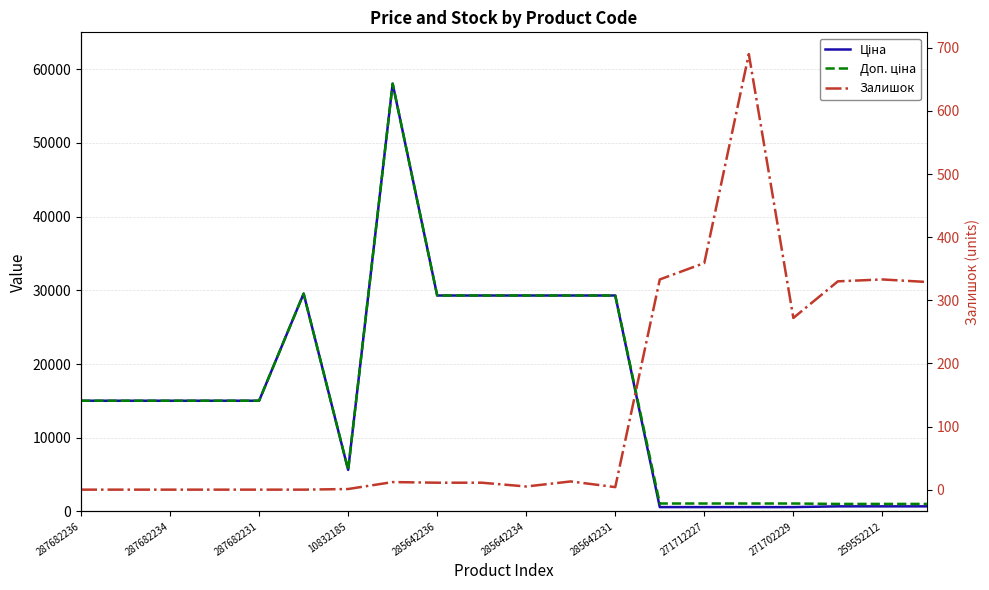

Which series has the widest spread of values?

Ціна